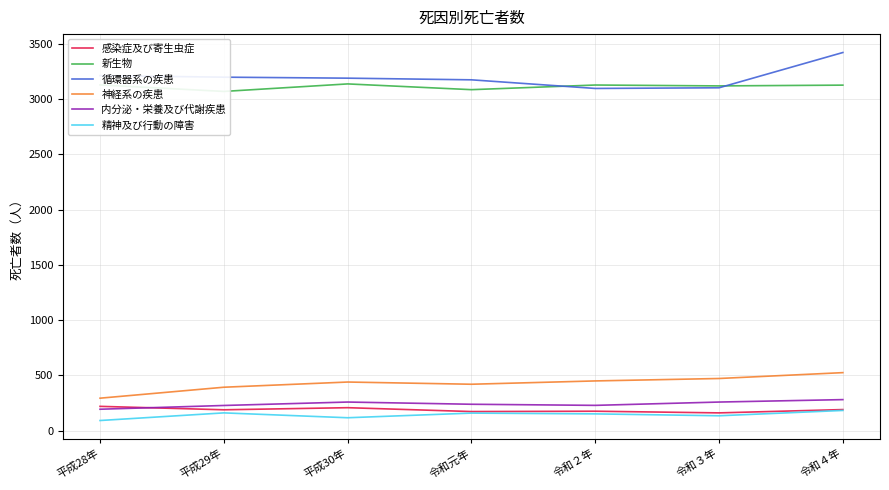

Is it true that 内分泌・栄養及び代謝疾患 equals 313 at 平成28年?

False